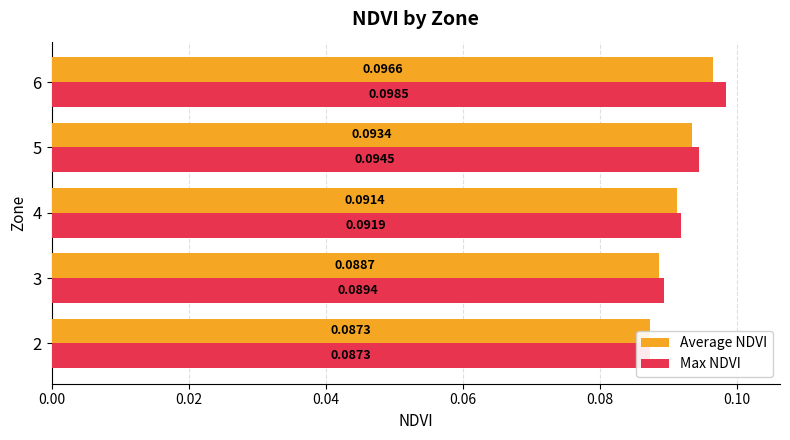

Between 3 and 4, which series saw the biggest shift?

Average NDVI